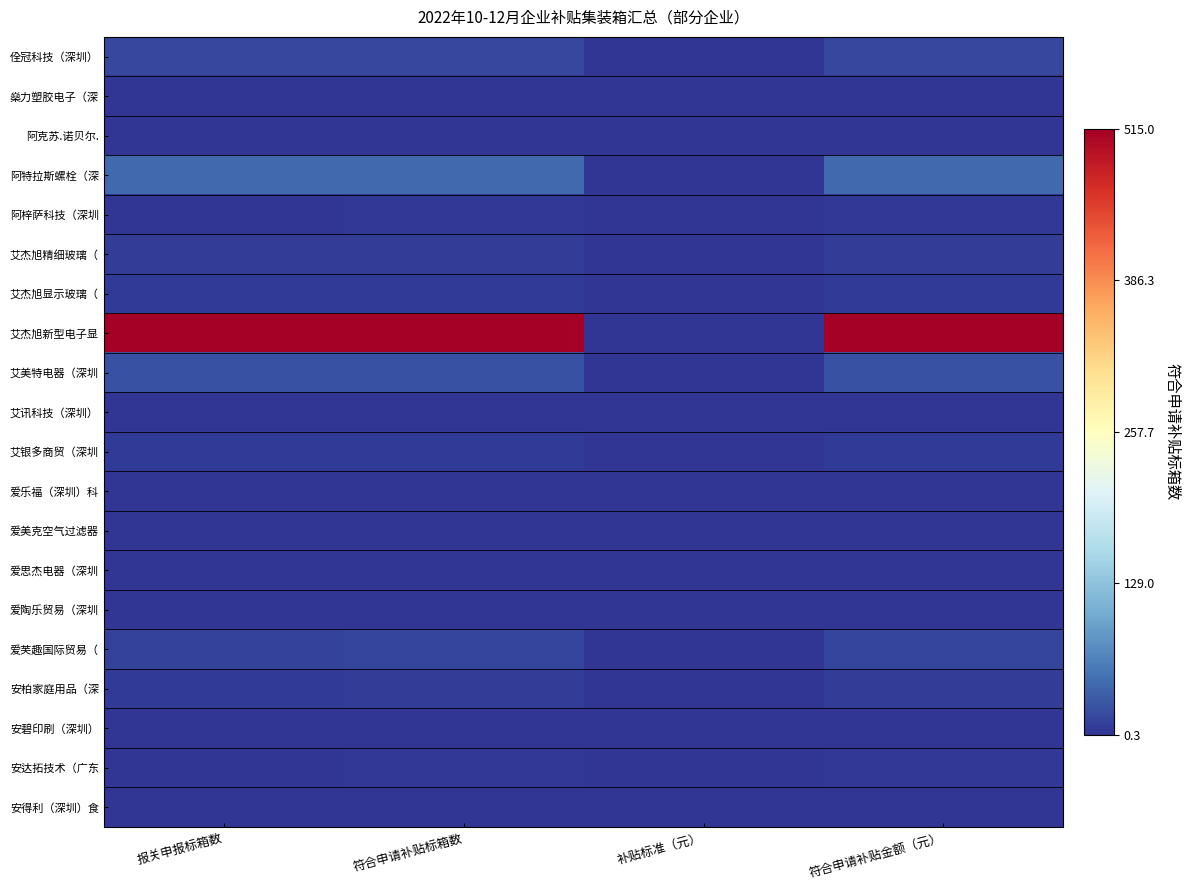

Between 符合申请补贴标箱数 and 报关申报标箱数, which is larger?

报关申报标箱数